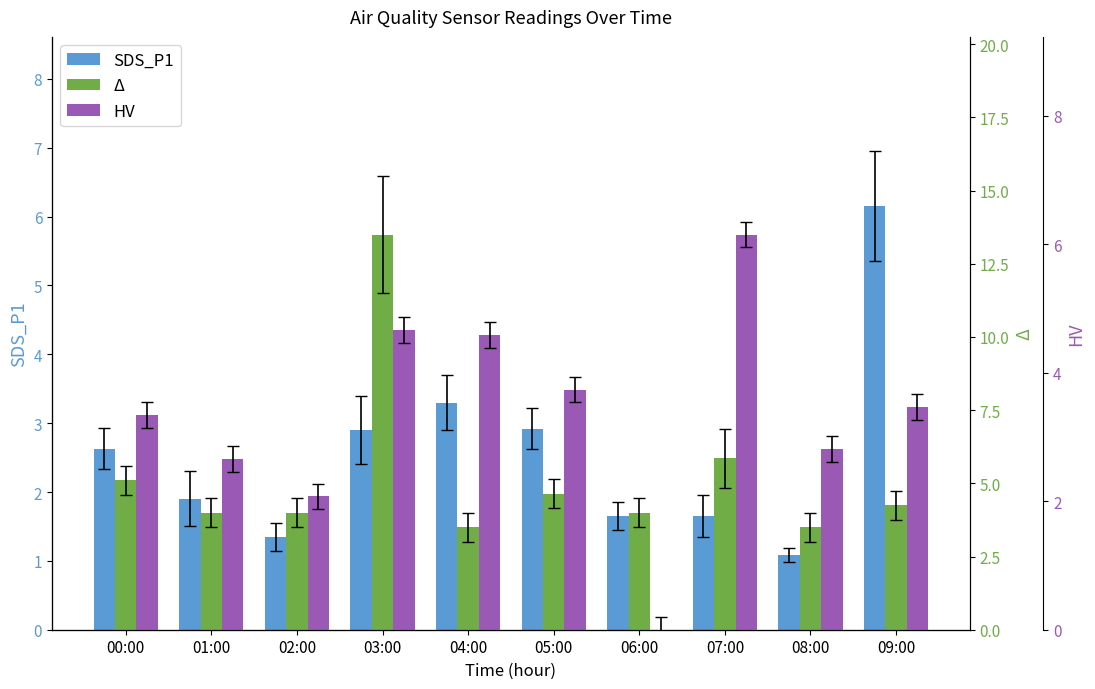

List the series in order of their overall mean, lowest first.

SDS_P1, HV, Δ